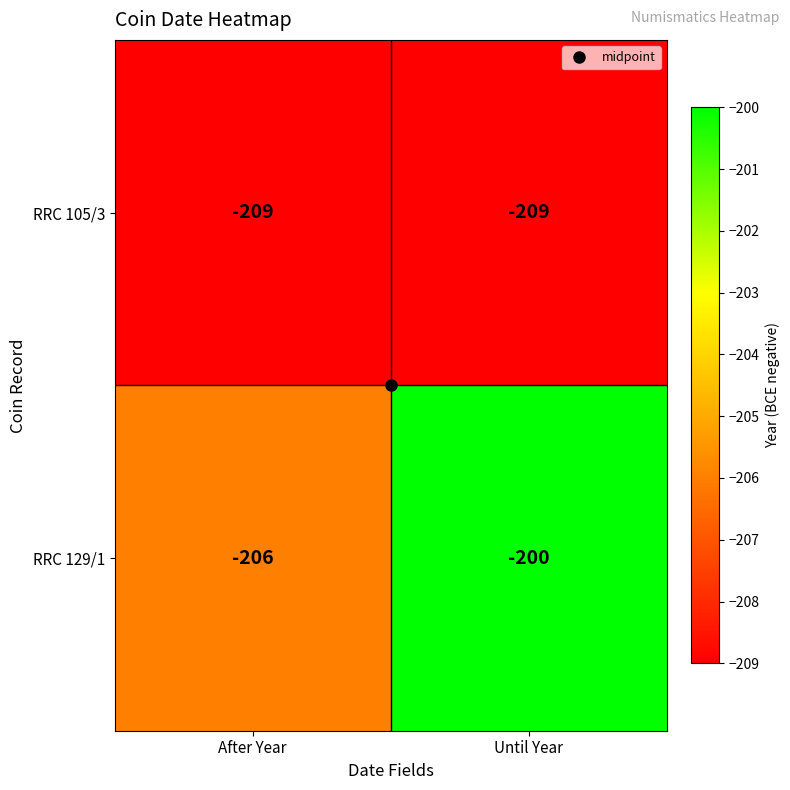

At how many categories does at least one series exceed -205?

1